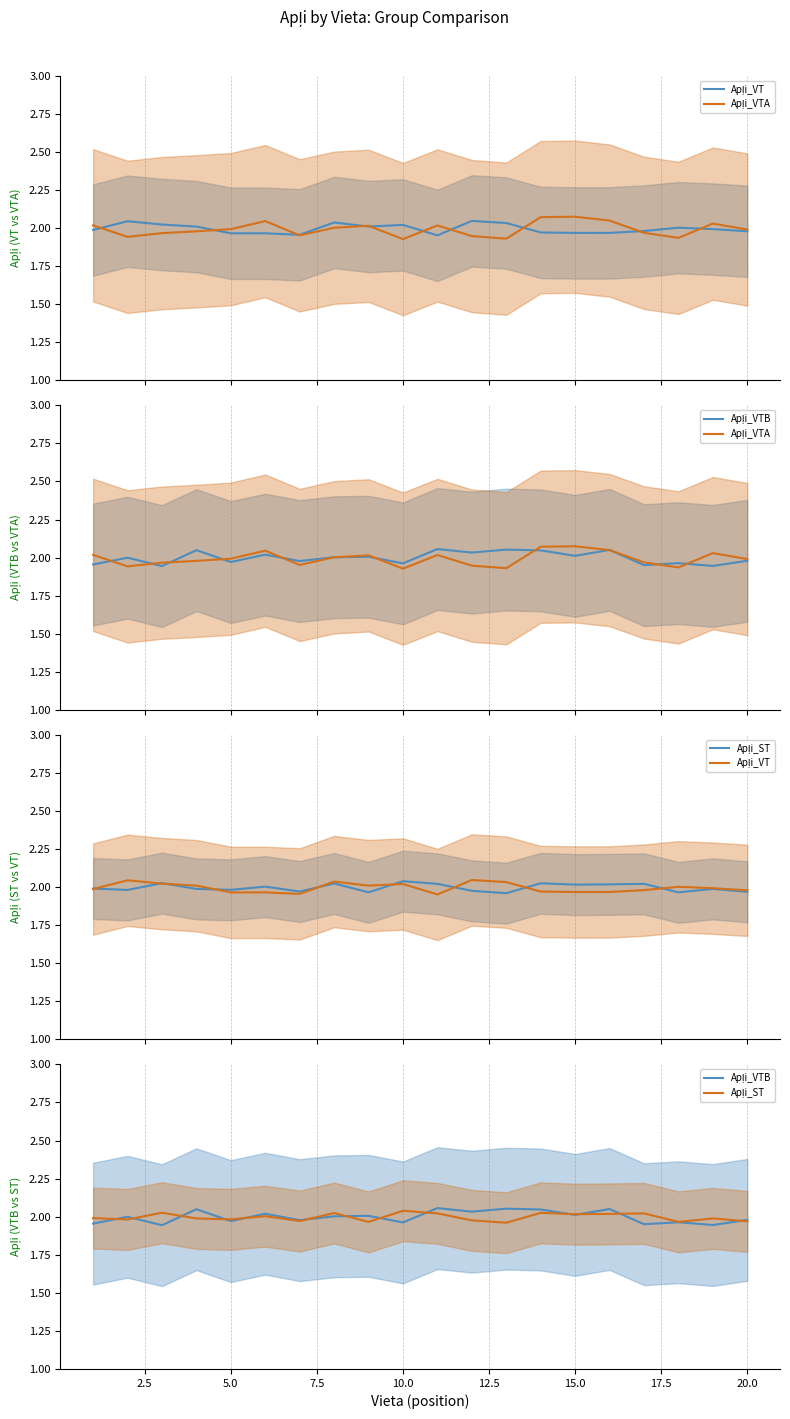

What is the total value across all series at 15.0?

8.1